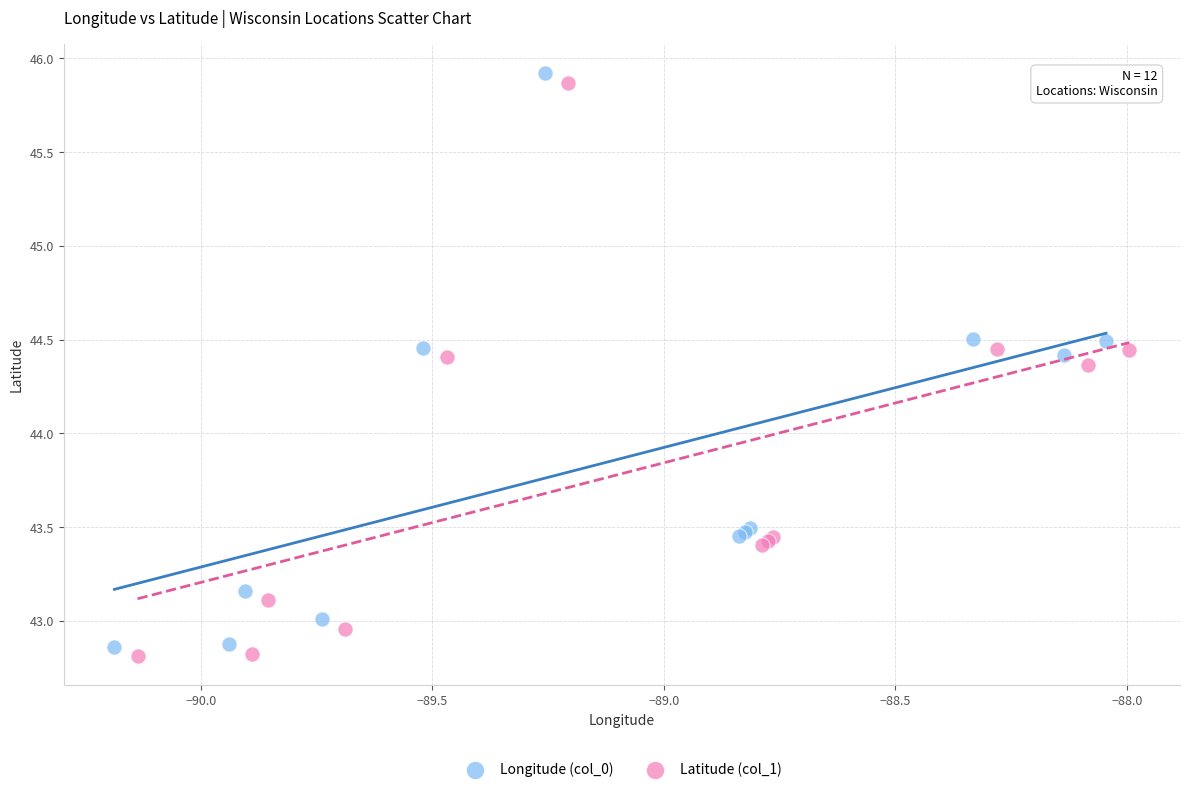

What are all the series names shown in the legend?

Longitude (col_0), Latitude (col_1)